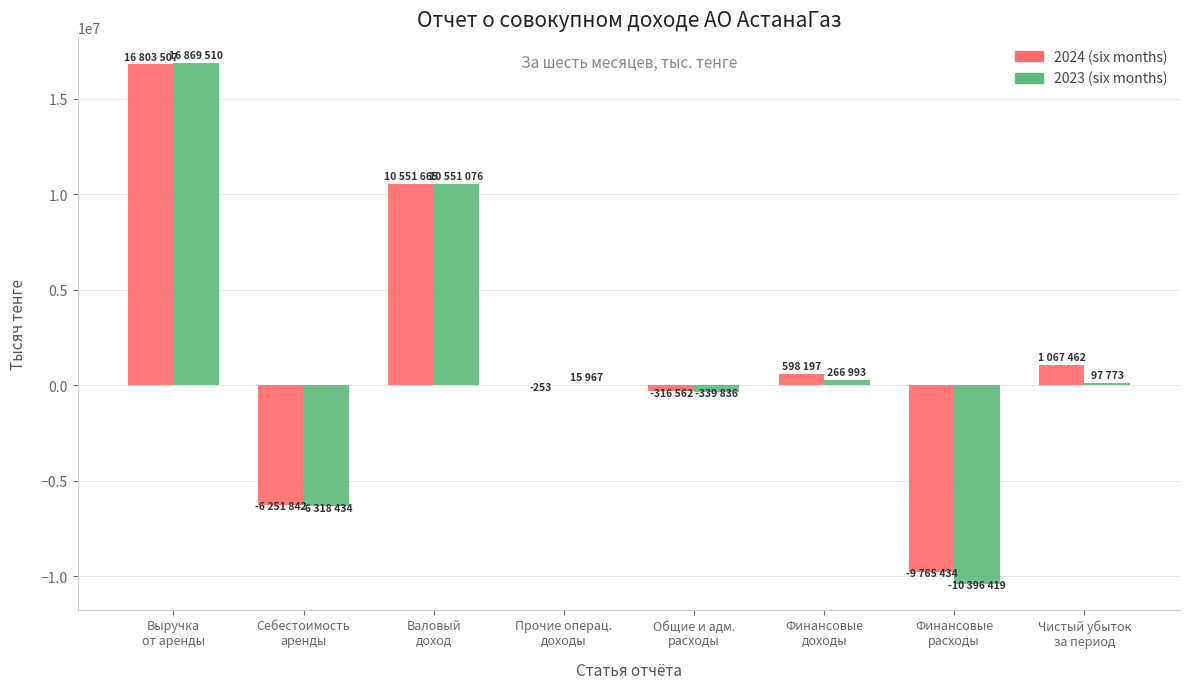

What is the greatest value displayed?

16869510